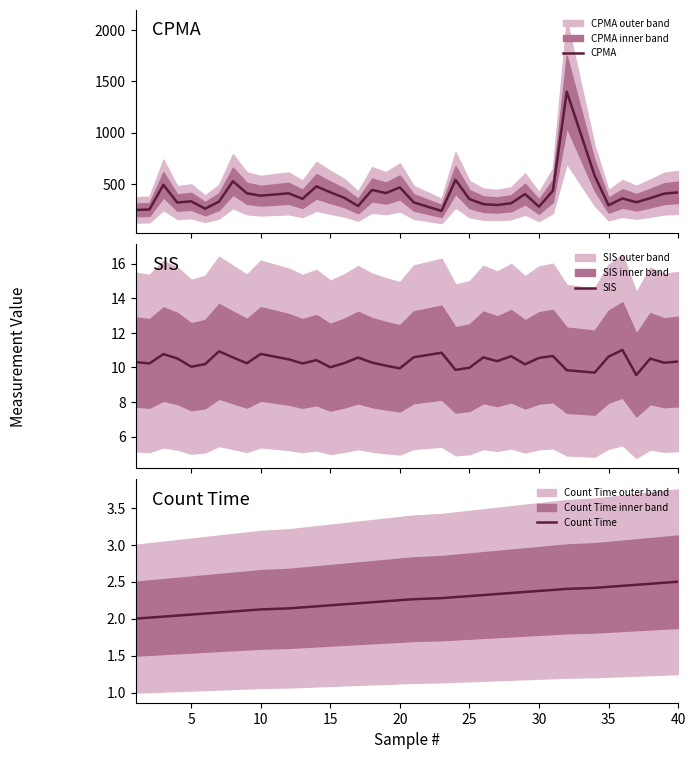

What is the spread (max minus min) of values at 40?

415.5